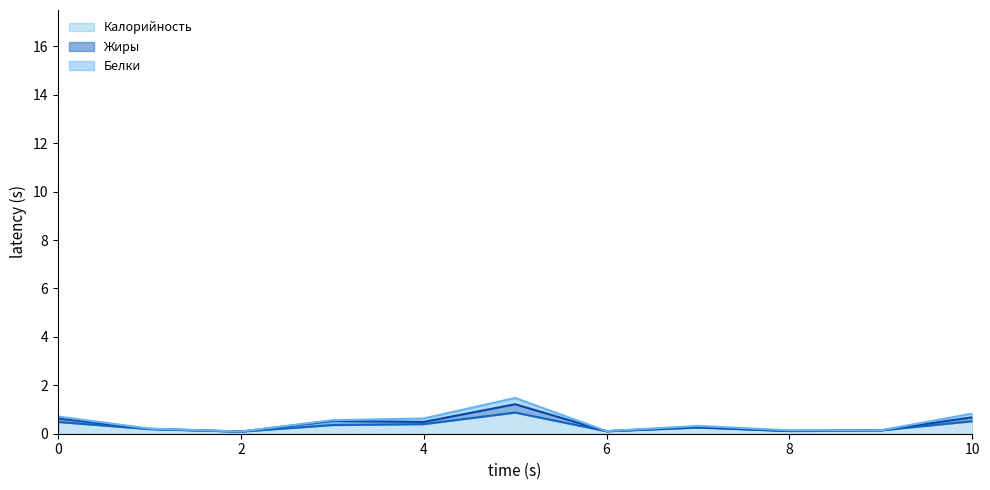

Does the chart have visible grid lines?

No